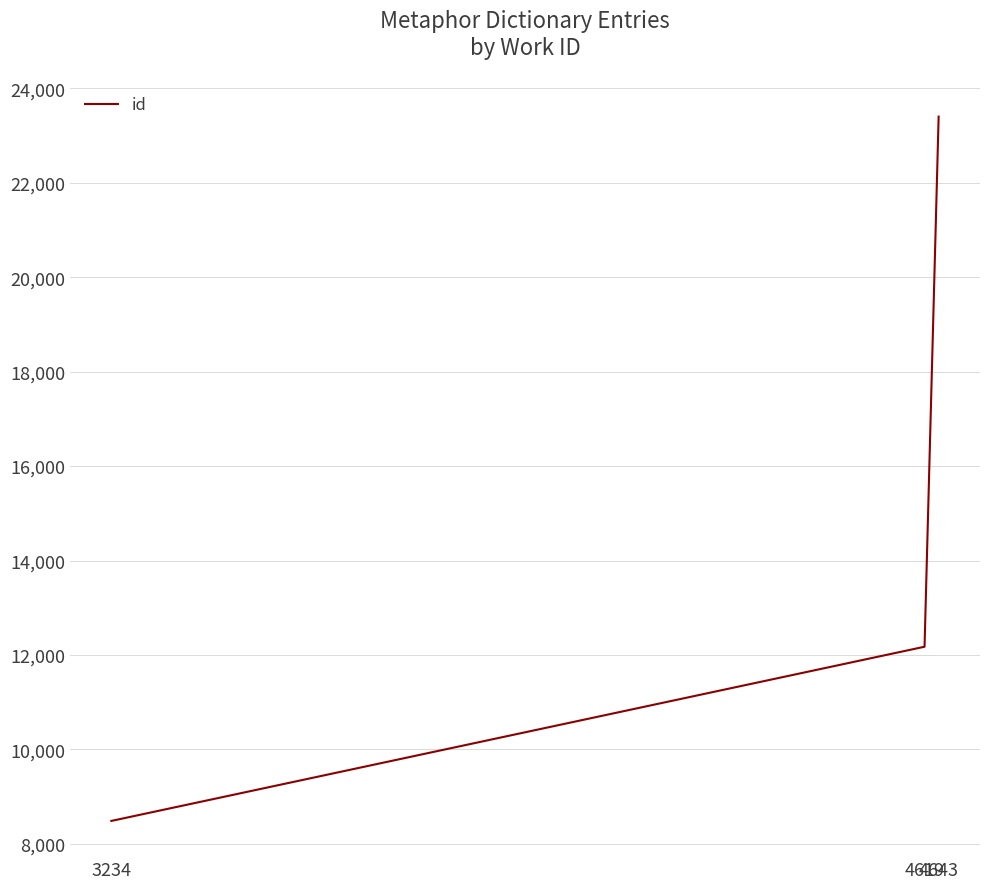

The value at 4643 is 23402. True or false?

True